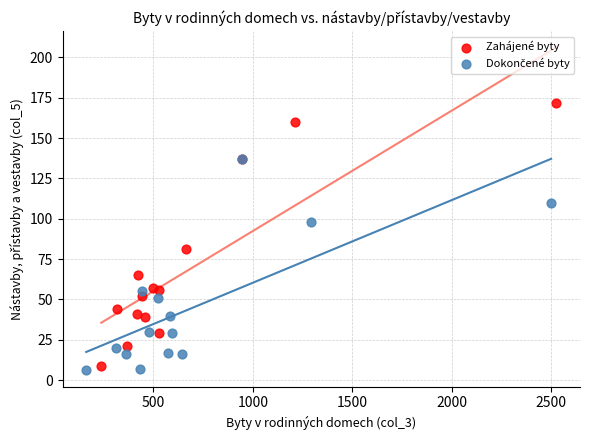

Which series has the largest Y range (max minus min)?

Zahájené byty